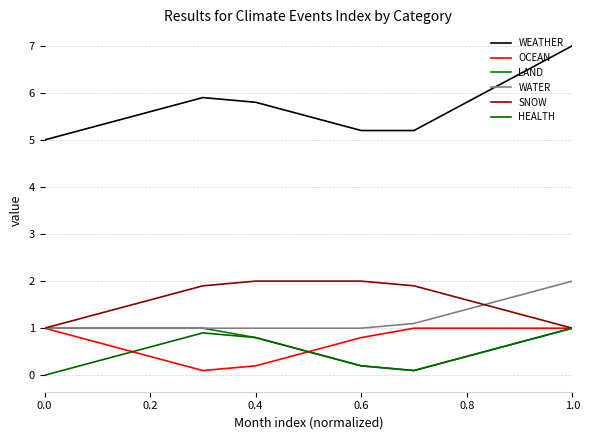

Which series has the widest spread of values?

WEATHER